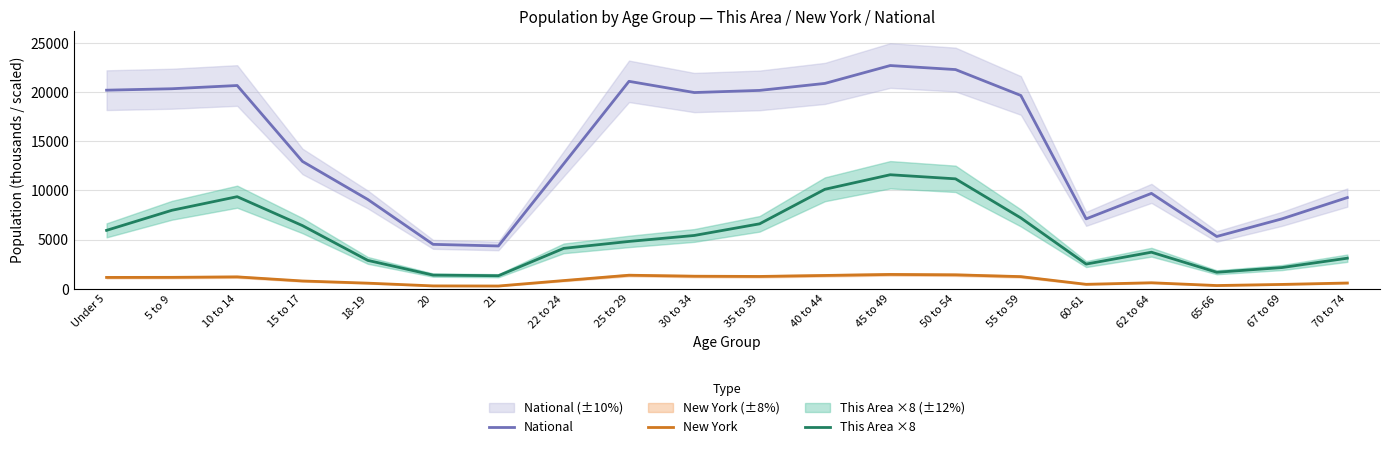

Where is This Area ×8 nearest to the value 6464?

15 to 17